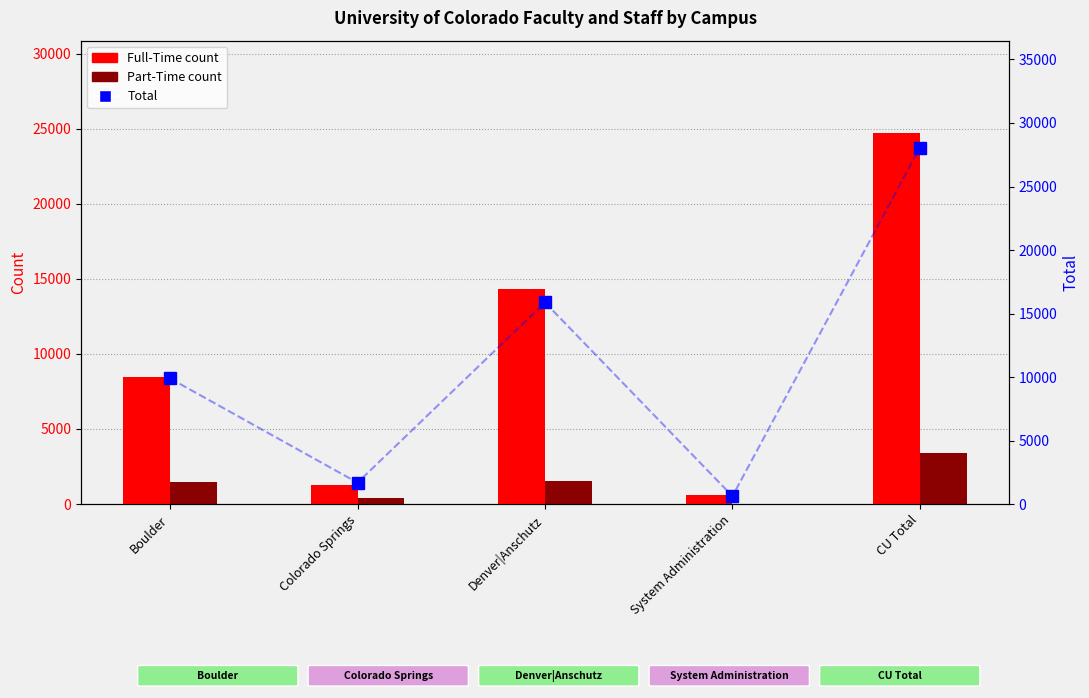

Which series has the largest range (max minus min)?

Total